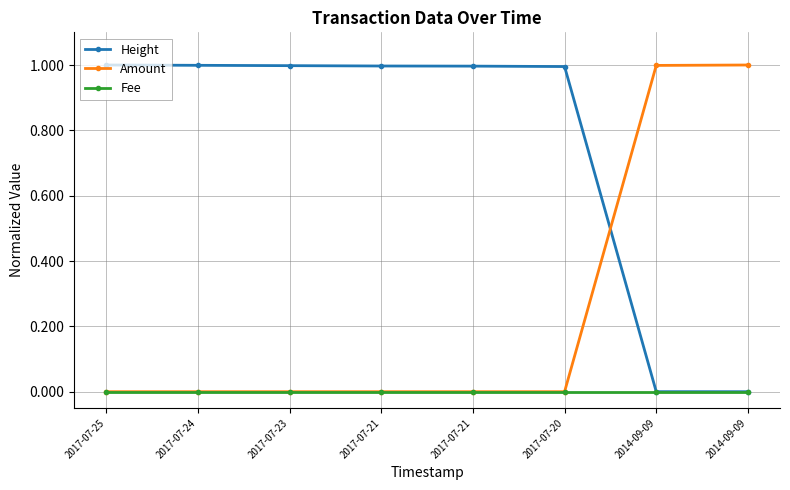

What are all the series names shown in the legend?

Height, Amount, Fee